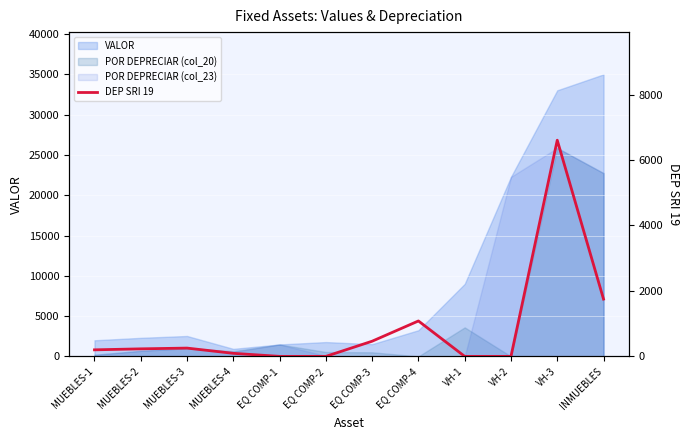

What is the value of the 11th point from the left?

6605.4